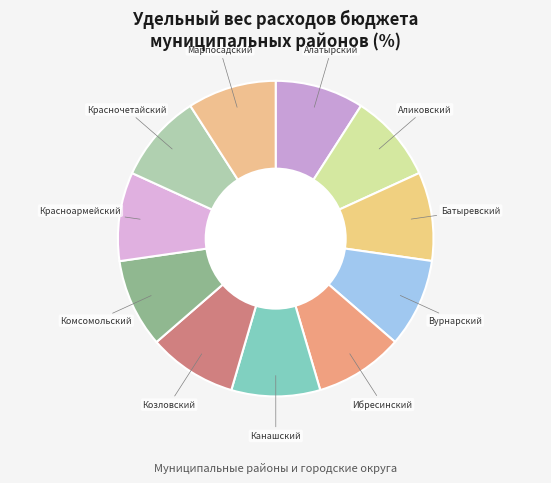

Rank the categories by value from highest to lowest.

Марпосадский район, Красночетайский район, Красноармейский округ, Комсомольский район, Козловский район, Канашский район, Ибресинский район, Вурнарский район, Батыревский район, Аликовский район, Алатырский район